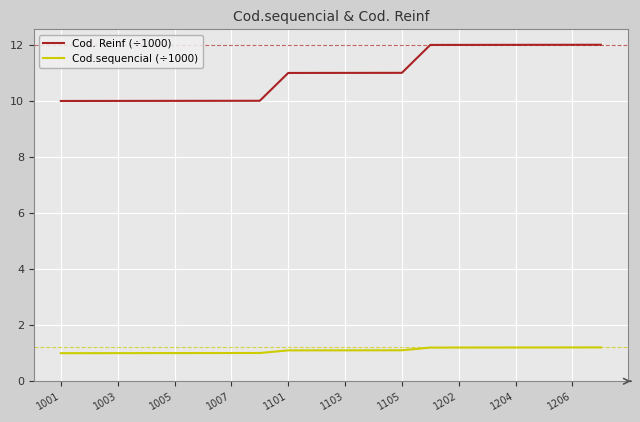

What is the smallest value displayed?

1.0